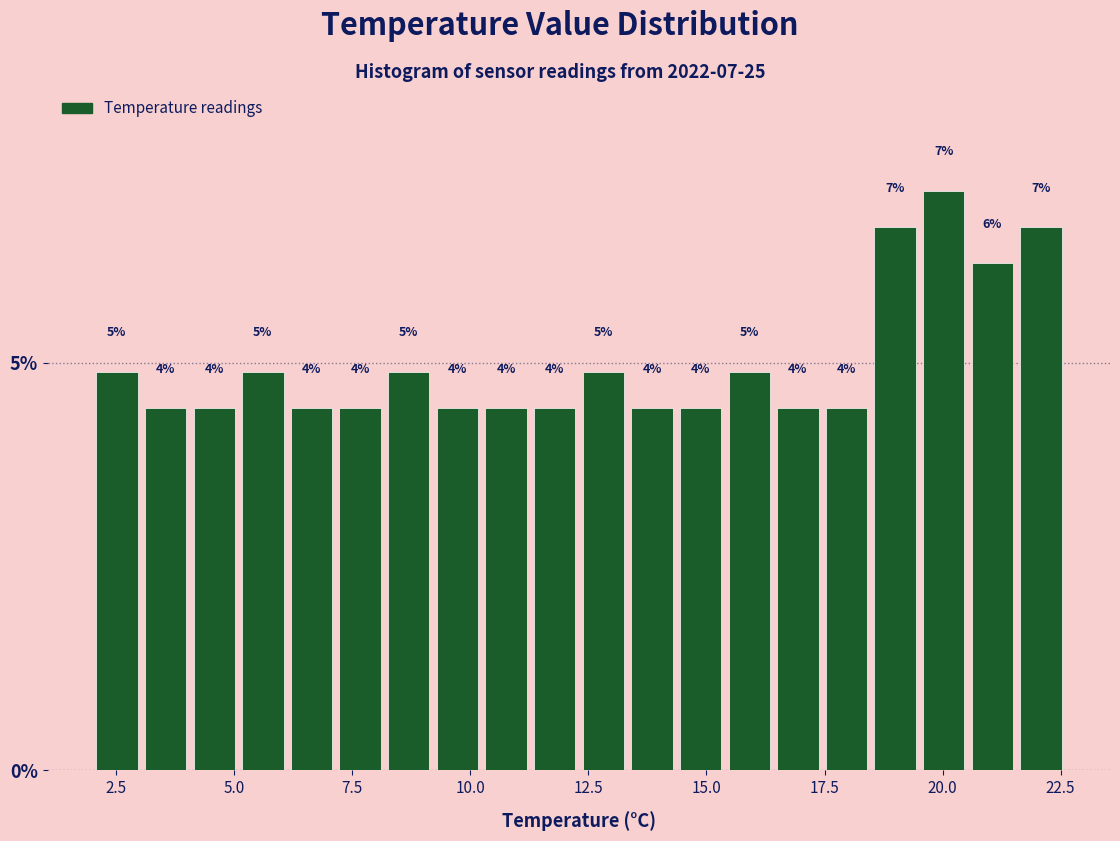

Read against the x-axis, roughly where is the centre of the tallest bar?

20.0